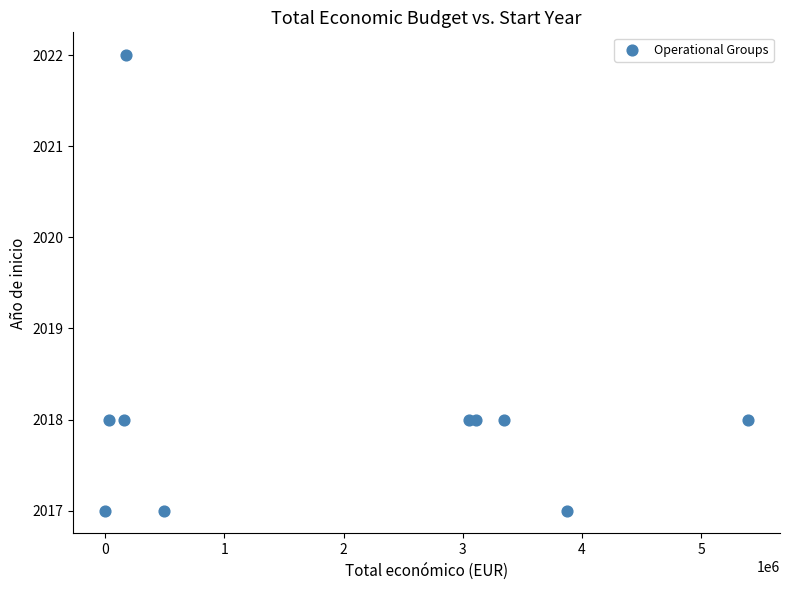

What is the average X value?

1964265